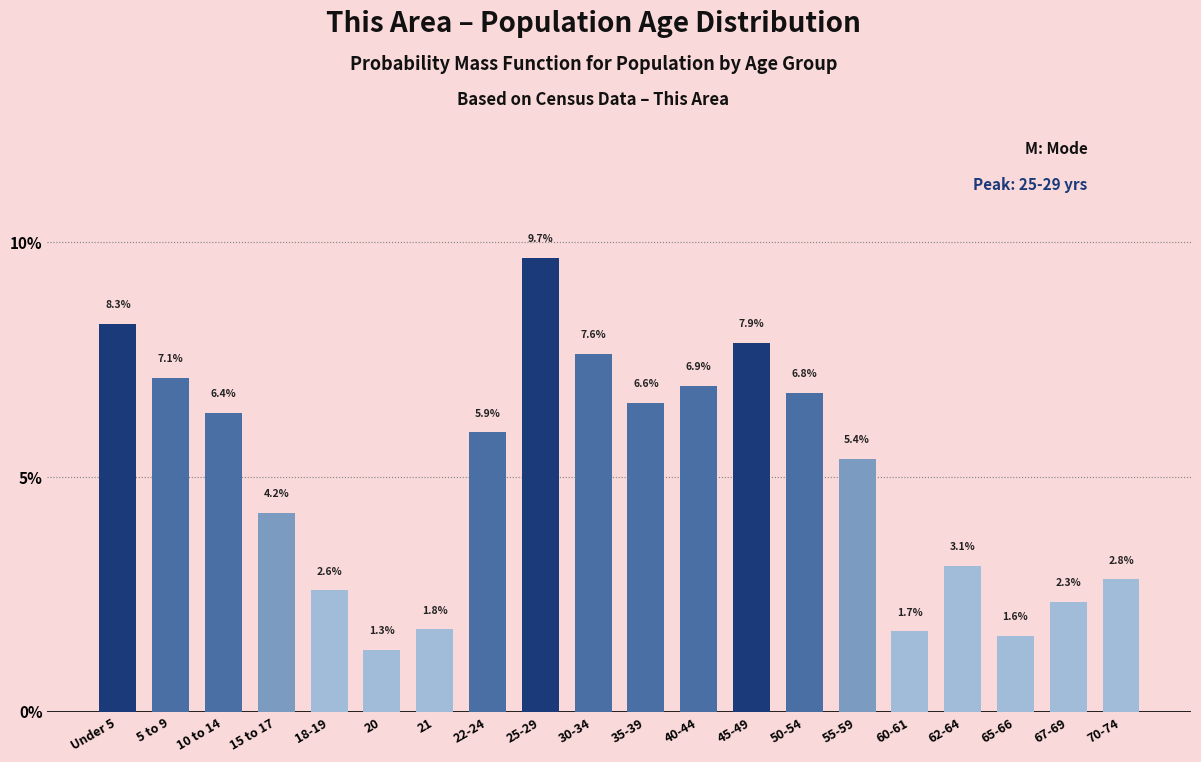

Reading left to right, transcribe all the data shown in this chart.

Under 5=8.3	5 to 9=7.1	10 to 14=6.4	15 to 17=4.2	18-19=2.6	20=1.3	21=1.8	22-24=5.9	25-29=9.7	30-34=7.6	35-39=6.6	40-44=6.9	45-49=7.9	50-54=6.8	55-59=5.4	60-61=1.7	62-64=3.1	65-66=1.6	67-69=2.3	70-74=2.8